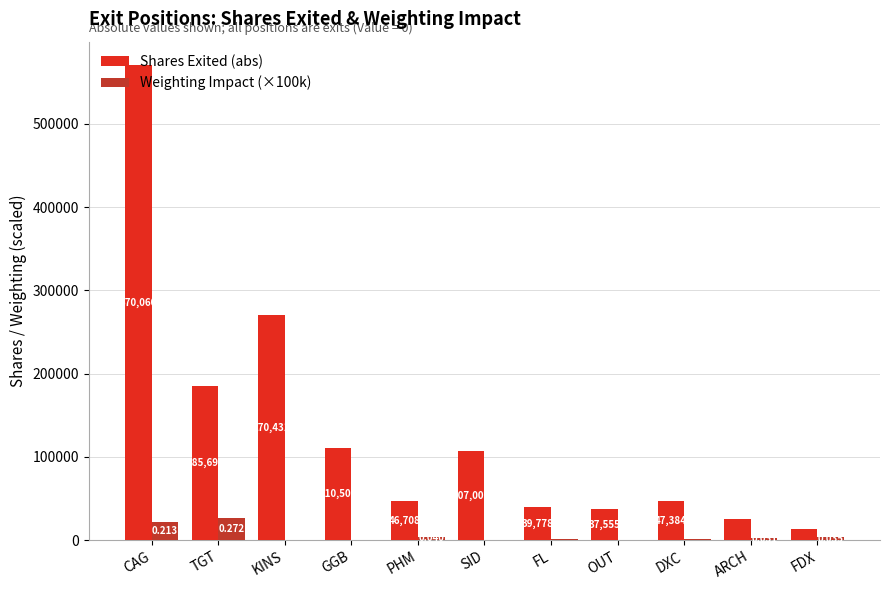

Which category has the highest value in the Weighting Impact (×100k) series?

TGT